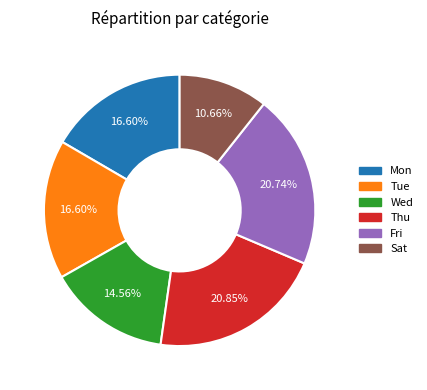

Count the number of slices in the pie.

6